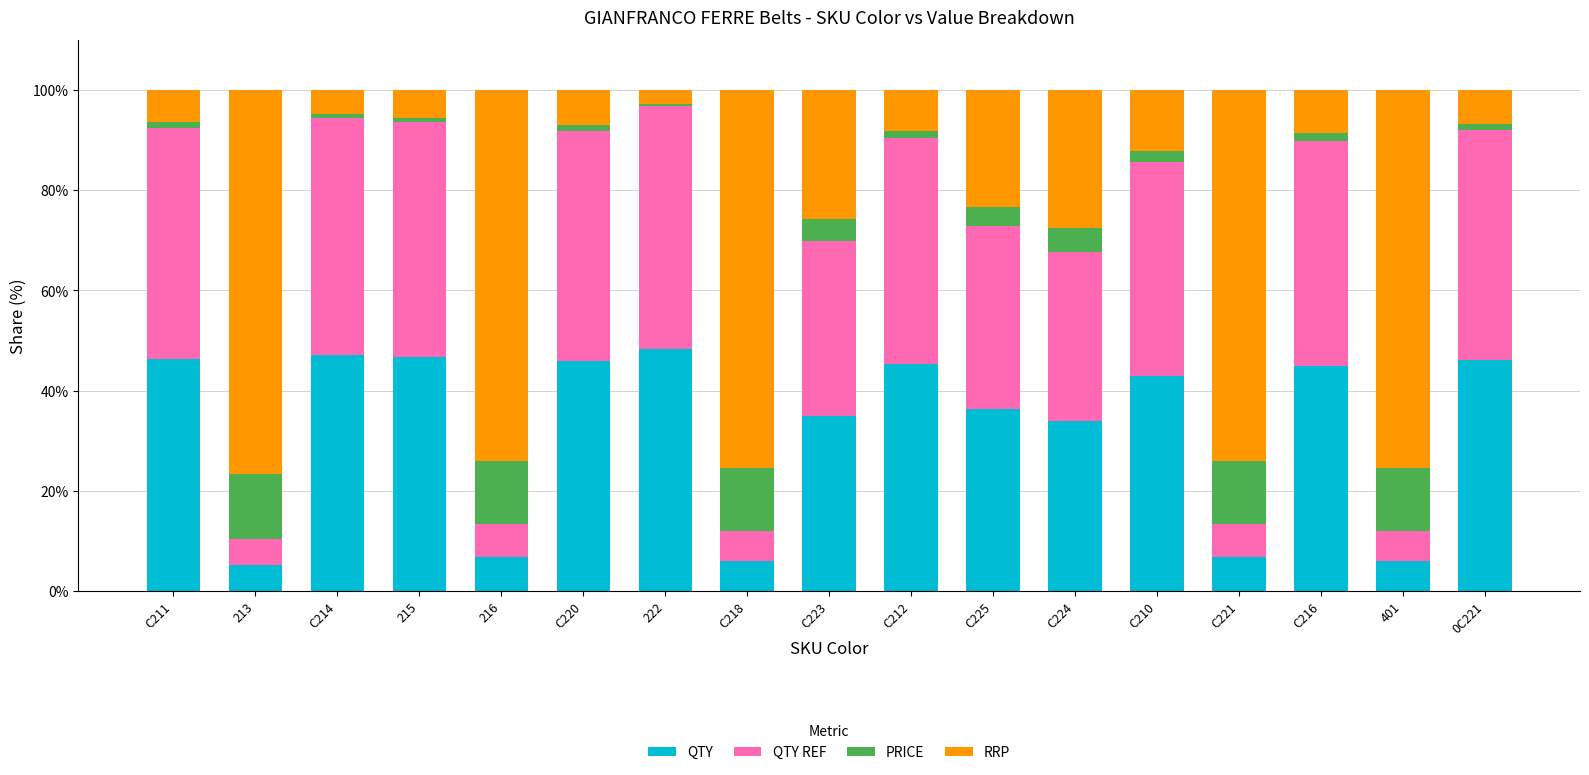

Does the chart contain any negative values?

No